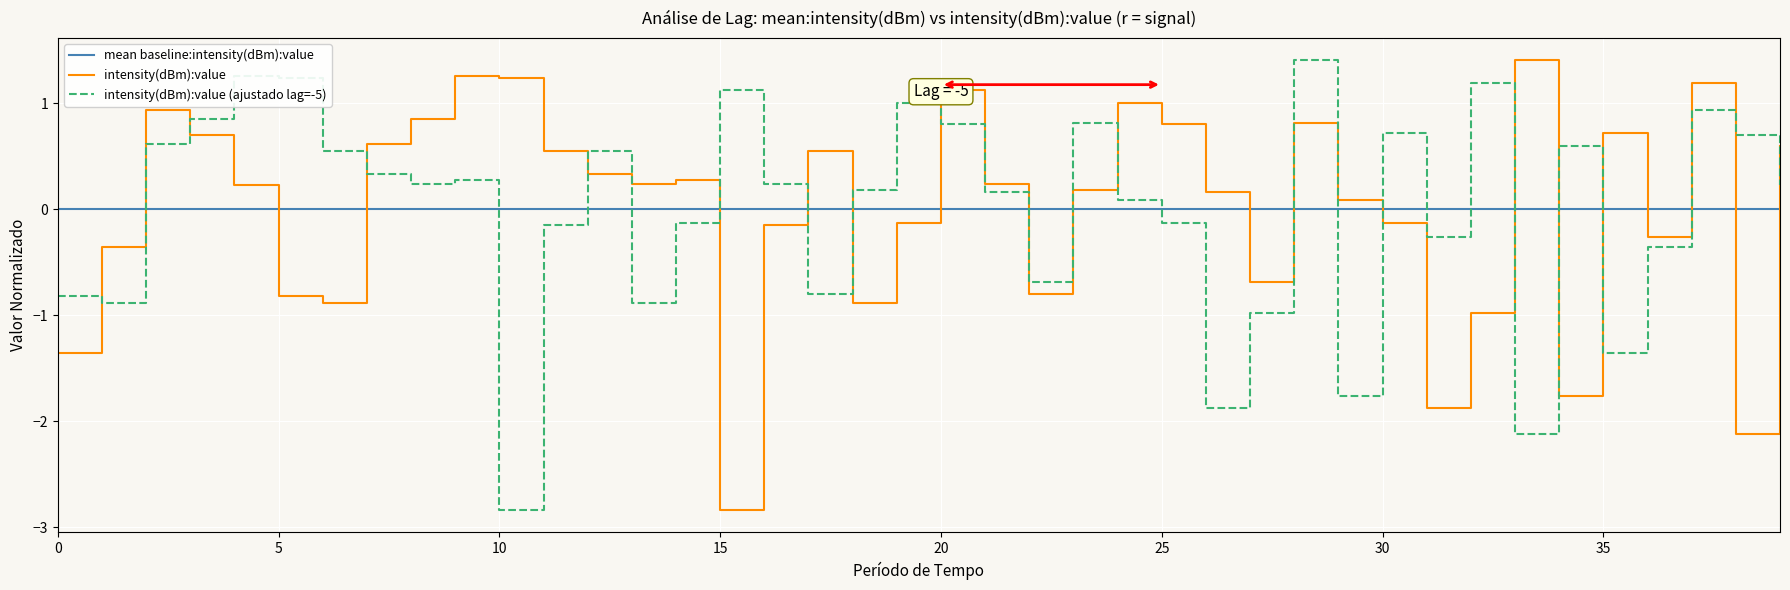

What is the maximum value shown in the chart?

1.4